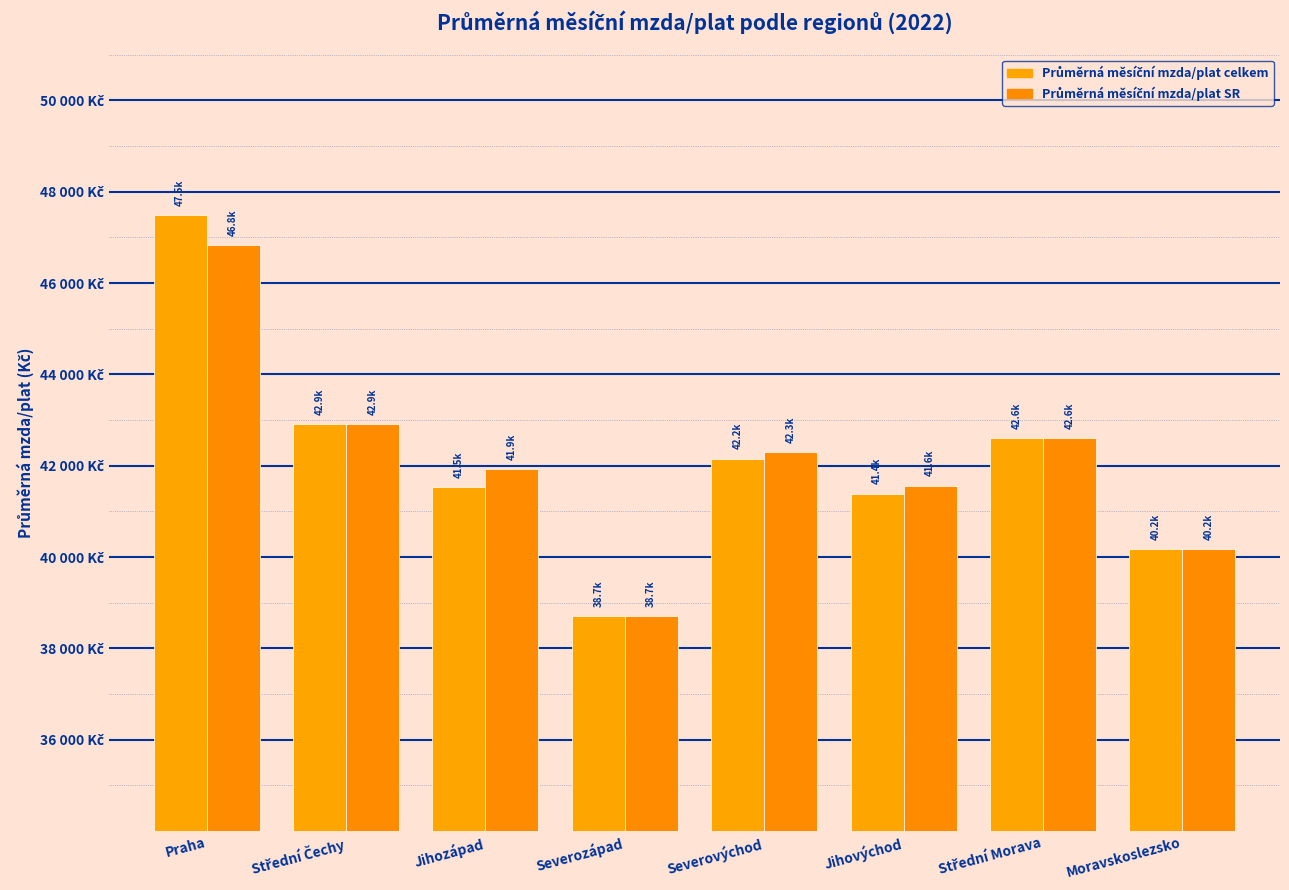

Is it true that Průměrná měsíční mzda/plat SR equals 41932.6 at Jihozápad?

True